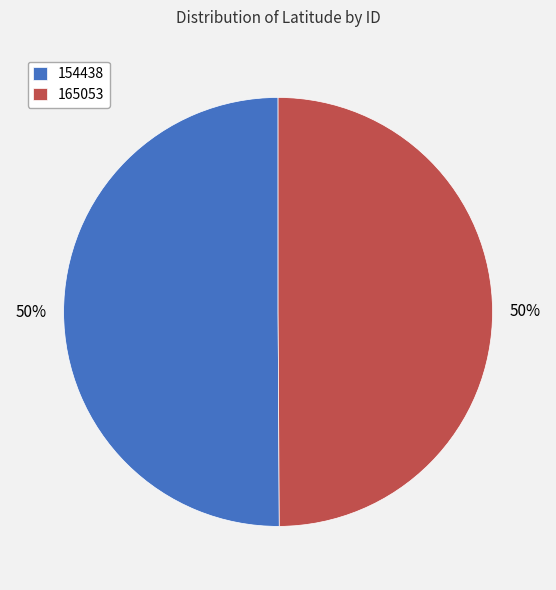

Do 165053 and 154438 together represent more than half of the pie?

Yes